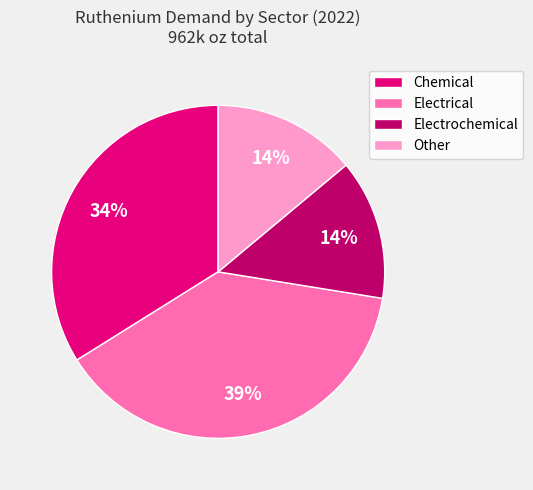

To the nearest percent, what percentage of the pie is Other?

14%